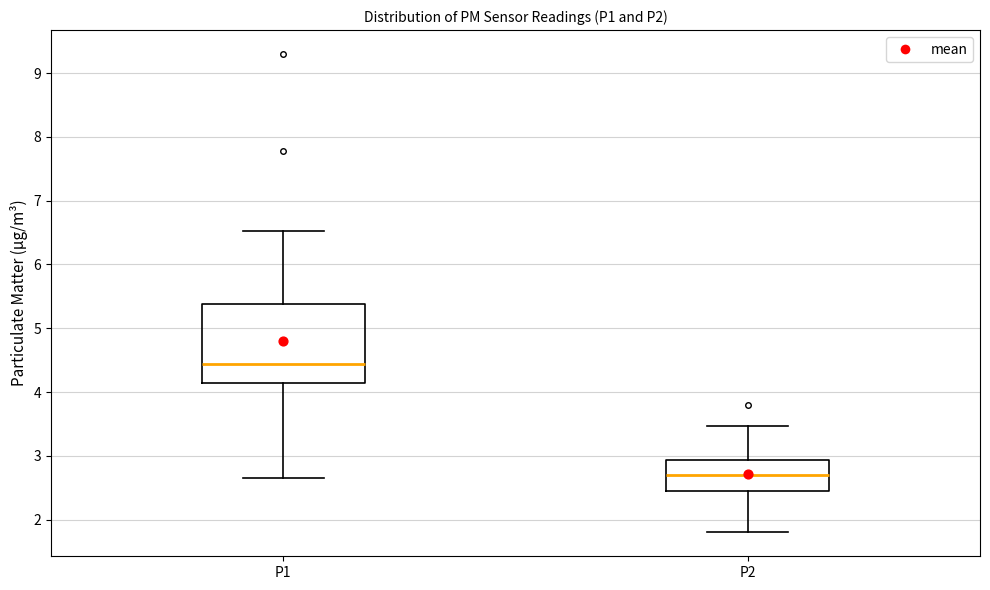

Reading left to right, read every box against the y-axis: the position of its median line, the range the box covers, and the ends of its whiskers. The values are not printed on the chart, so give them approximately, as read against the axis.

P1: median 4.4, box 4.1 to 5.4, whiskers 2.7 to 6.5
P2: median 2.7, box 2.4 to 2.9, whiskers 1.8 to 3.5